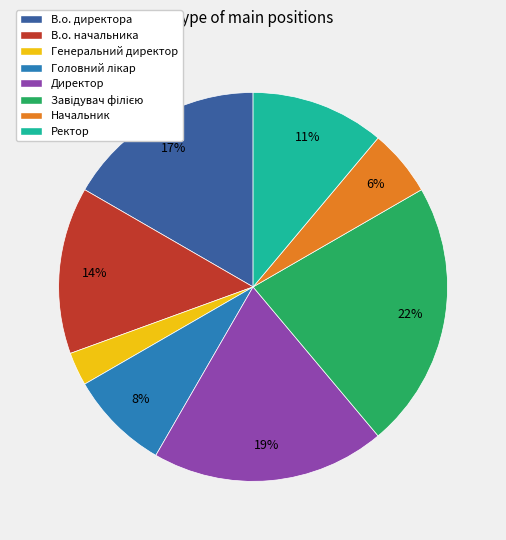

True or false: Директор accounts for 19% of the total.

True